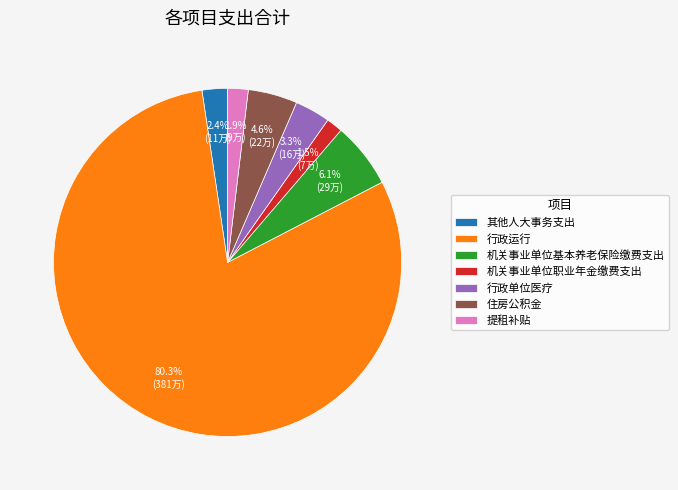

Count the number of slices in the pie.

7